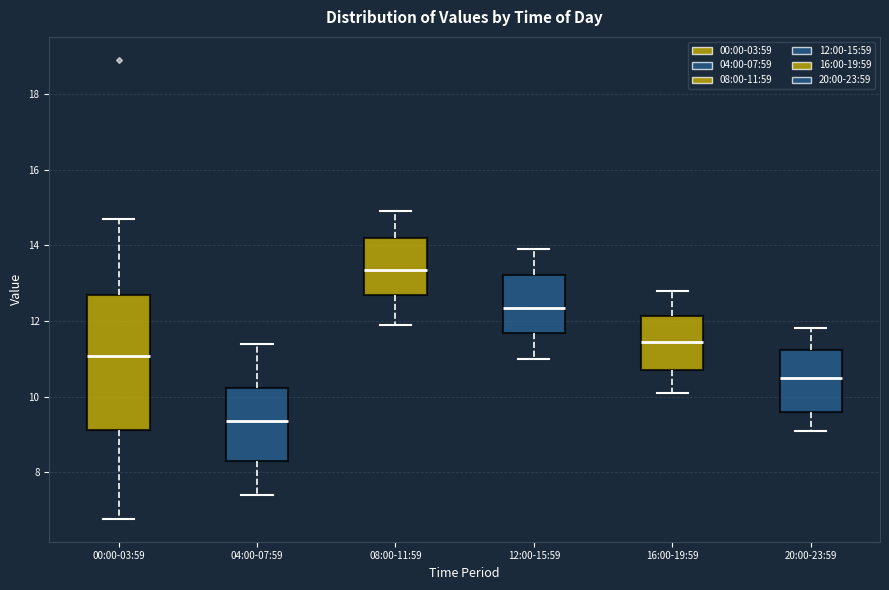

Reading left to right, transcribe this box plot: for each box, give where its median line is, the range the box spans, and where its two whiskers end, as read against the y-axis. The values are not printed on the chart, so give them approximately, as read against the axis.

00:00-03:59: median 11.0, box 9.2 to 12.6, whiskers 6.8 to 14.8
04:00-07:59: median 9.4, box 8.4 to 10.2, whiskers 7.4 to 11.4
08:00-11:59: median 13.4, box 12.6 to 14.2, whiskers 12.0 to 15.0
12:00-15:59: median 12.4, box 11.6 to 13.2, whiskers 11.0 to 14.0
16:00-19:59: median 11.4, box 10.8 to 12.2, whiskers 10.2 to 12.8
20:00-23:59: median 10.6, box 9.6 to 11.2, whiskers 9.2 to 11.8